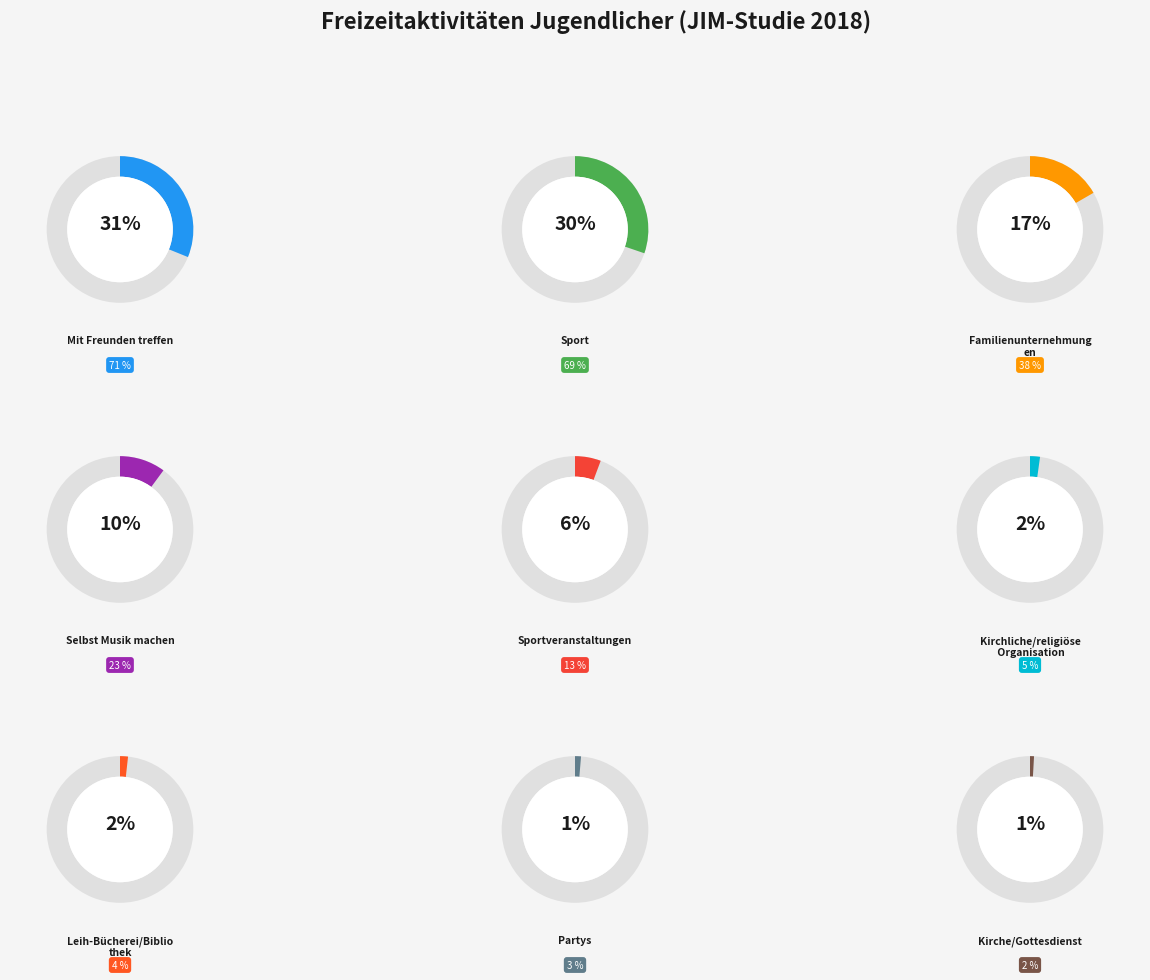

Combined, do Partys and Mit Freunden treffen account for over 50%?

No